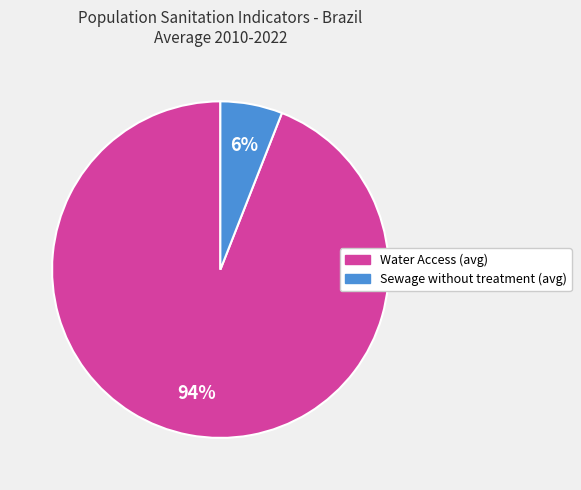

To the nearest percent, what is the average slice percentage?

50%